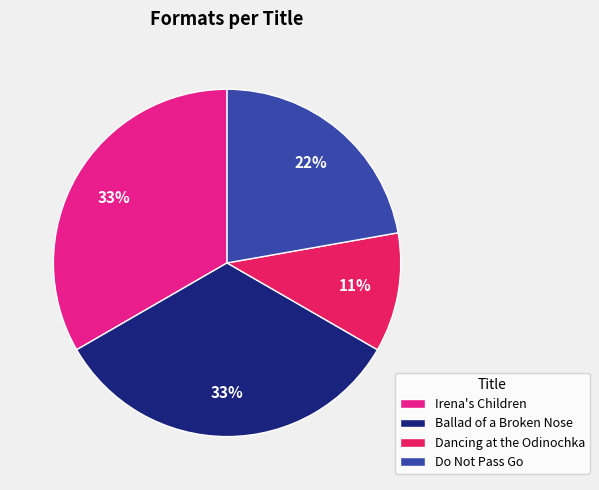

Does any single category account for the majority?

No